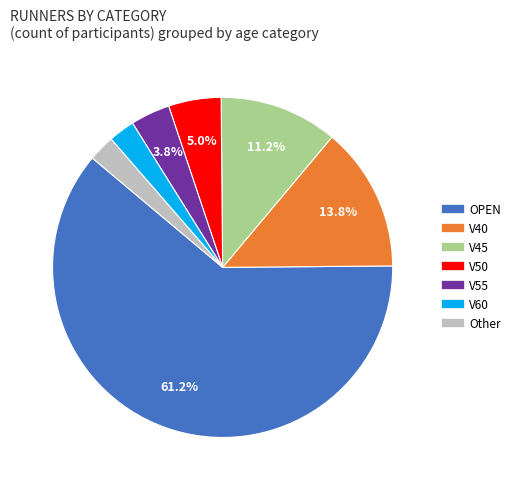

Does any single category account for the majority?

Yes